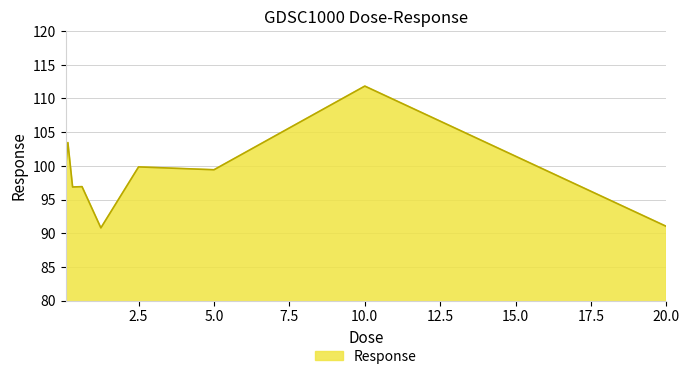

What is the smallest value displayed?

90.8